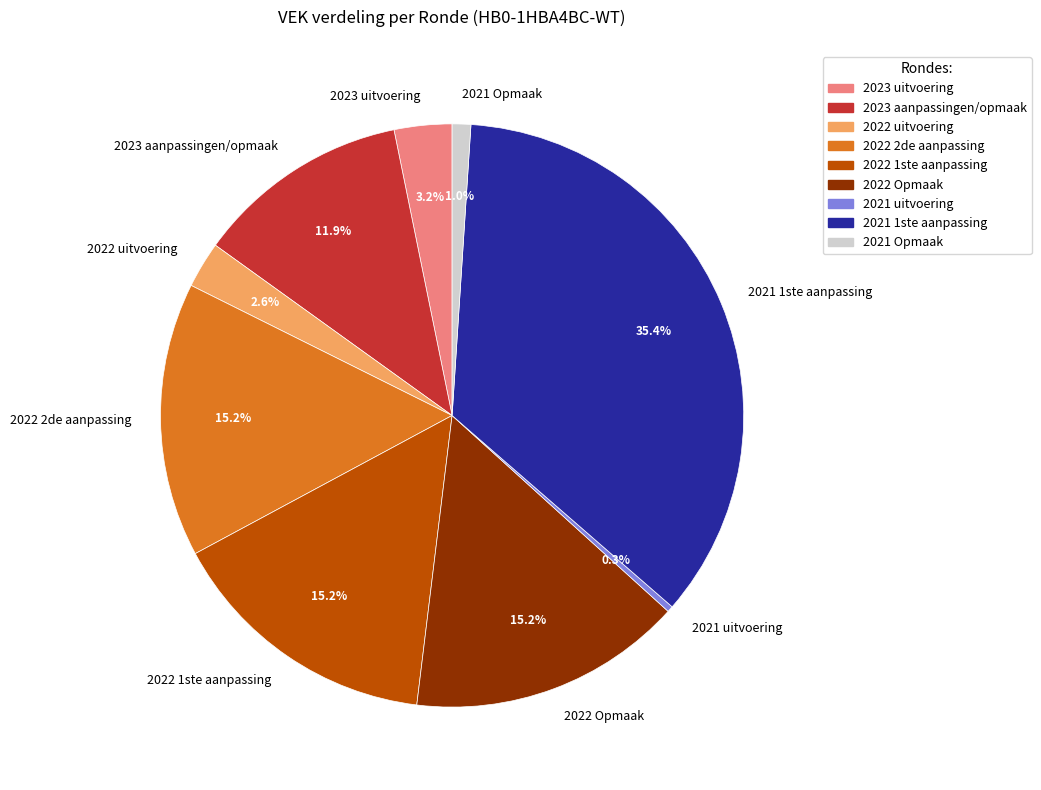

Between 2022 uitvoering and 2021 1ste aanpassing, which is larger?

2021 1ste aanpassing